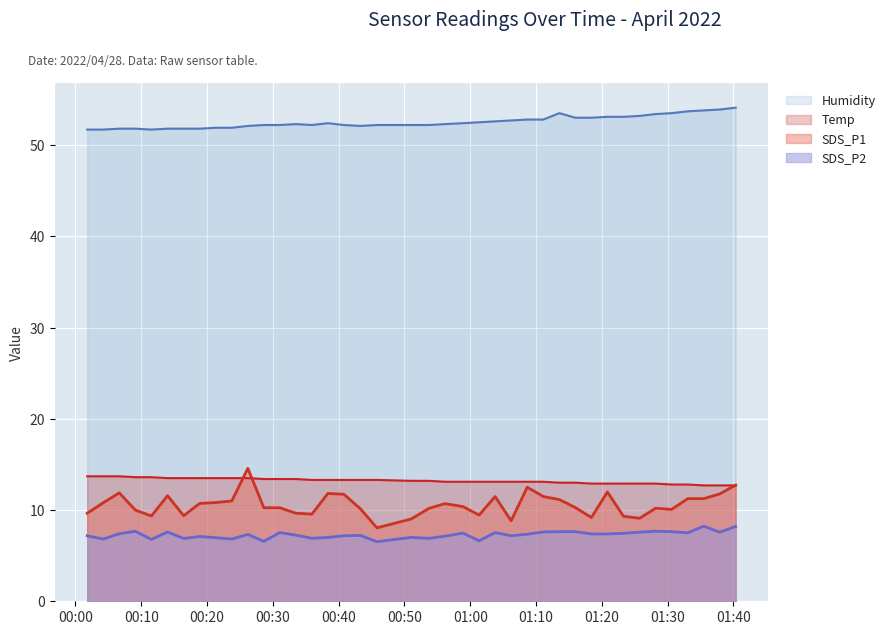

Where does the Temp series first go above 13?

SDS_P1